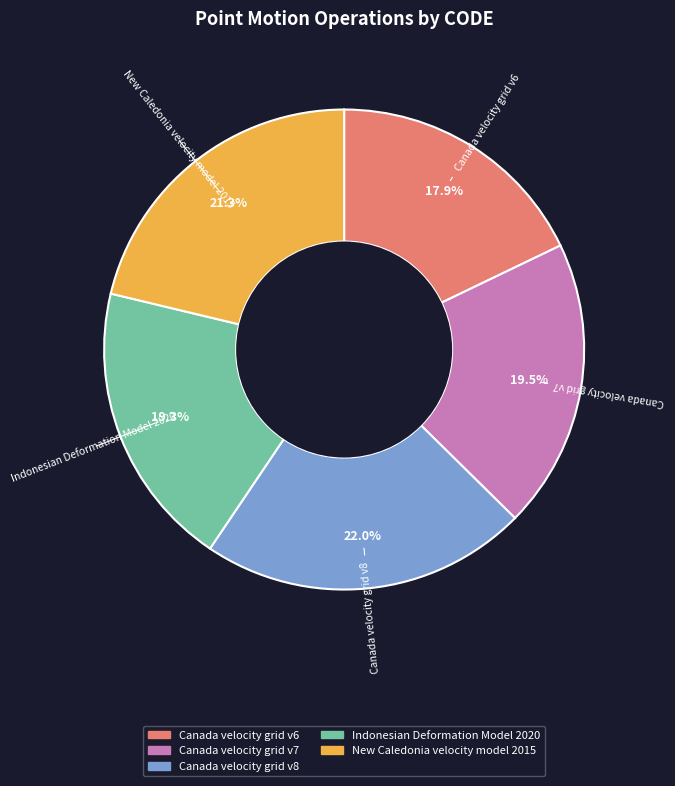

What percentage do Canada velocity grid v8 and New Caledonia velocity model 2015 together represent?

43.3%